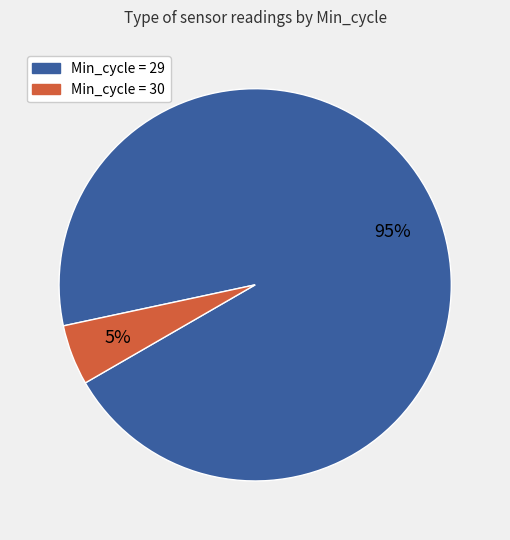

Which has a higher value, Min_cycle = 29 or Min_cycle = 30?

Min_cycle = 29